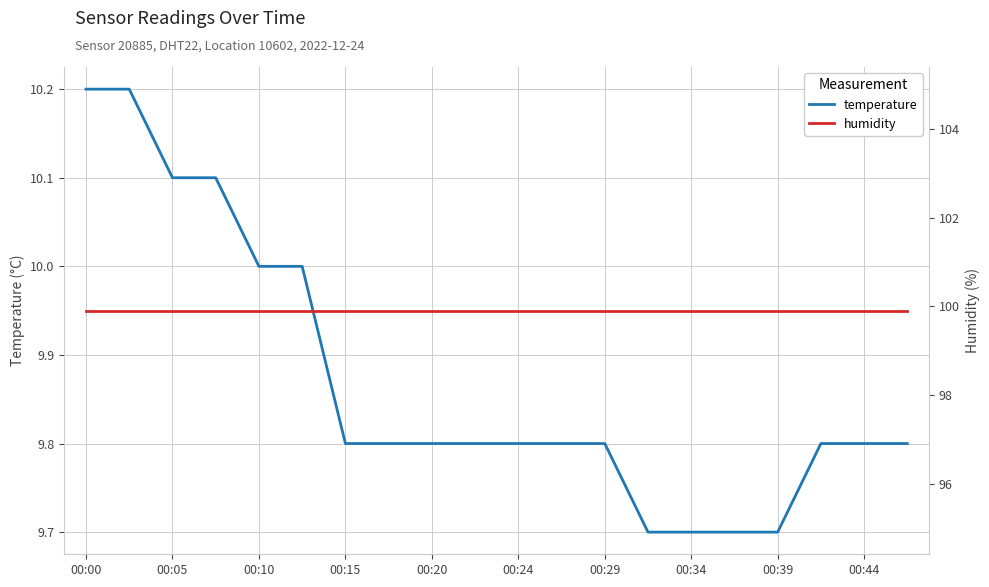

What is the value of the humidity point at the 5th from the left?

99.9